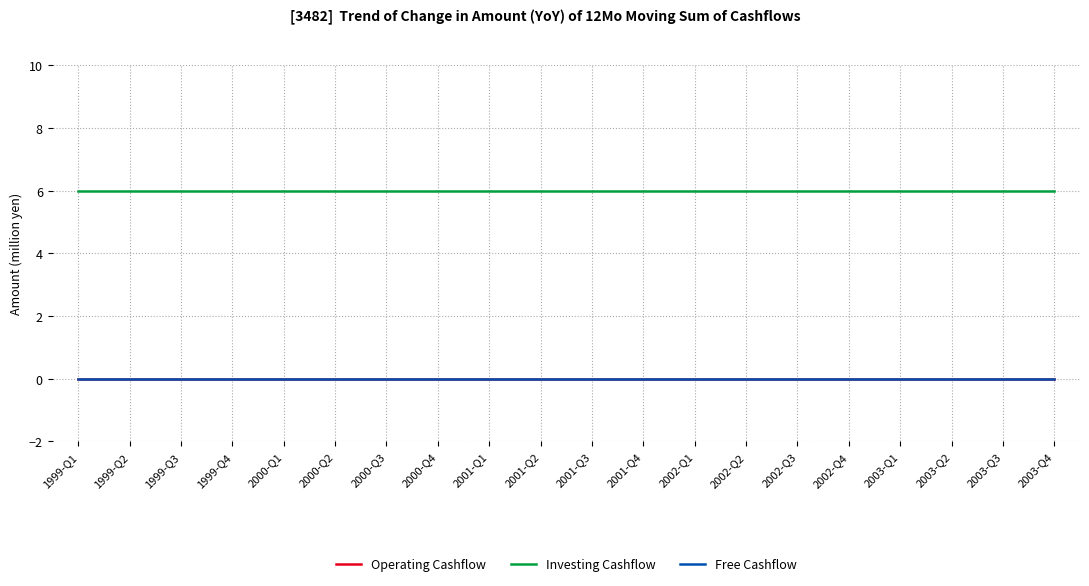

Is it true that Free Cashflow equals 0 at 2001-Q1?

True